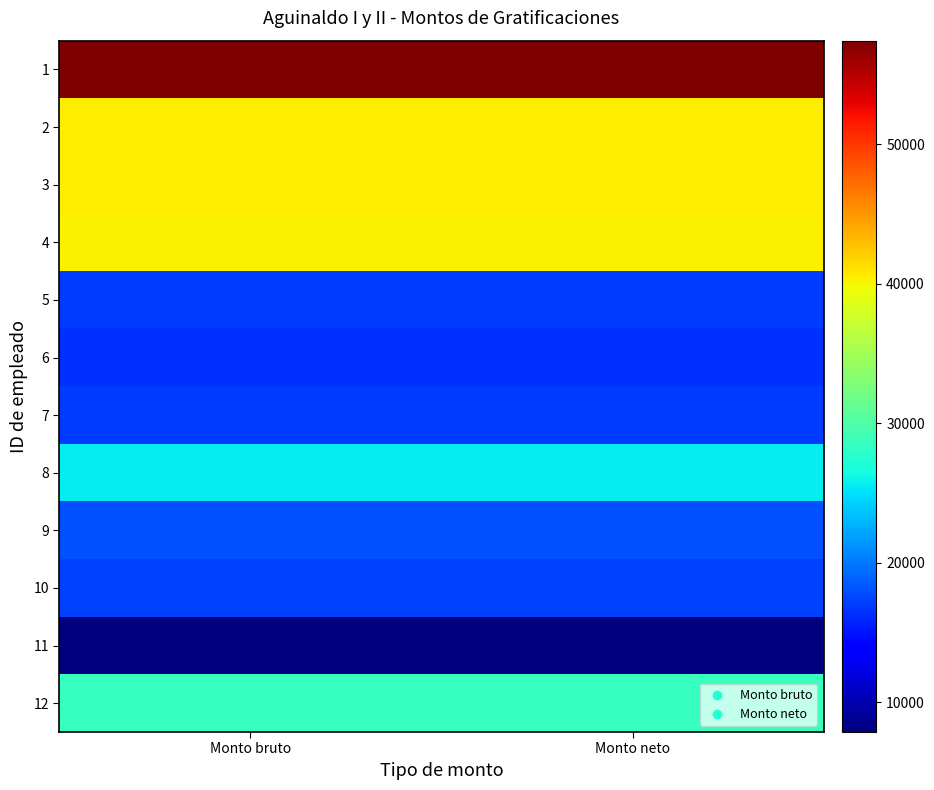

Reading left to right, what are all the values shown in this chart?

1: Monto bruto=57408.3	Monto neto=57408.3
2: Monto bruto=40444.9	Monto neto=40444.9
3: Monto bruto=40548.2	Monto neto=40548.2
4: Monto bruto=40344.1	Monto neto=40344.1
5: Monto bruto=17074.1	Monto neto=17074.1
6: Monto bruto=16518.8	Monto neto=16518.8
7: Monto bruto=17077.5	Monto neto=17077.5
8: Monto bruto=25476.8	Monto neto=25476.8
9: Monto bruto=18070.0	Monto neto=18070.0
10: Monto bruto=17250.2	Monto neto=17250.2
11: Monto bruto=7859.1	Monto neto=7859.1
12: Monto bruto=28509.1	Monto neto=28509.1